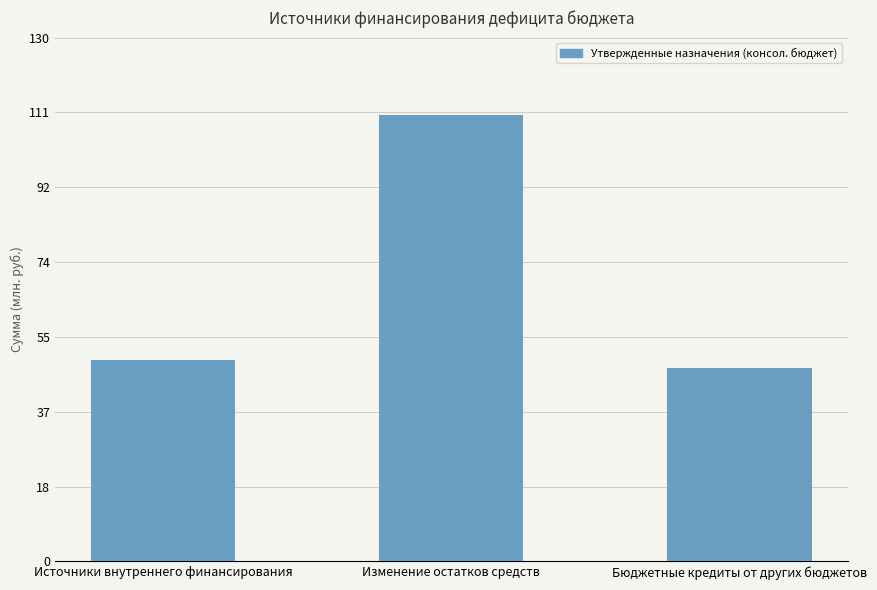

List the labels in order of value, largest first.

Изменение остатков средств, Источники внутреннего финансирования, Бюджетные кредиты от других бюджетов